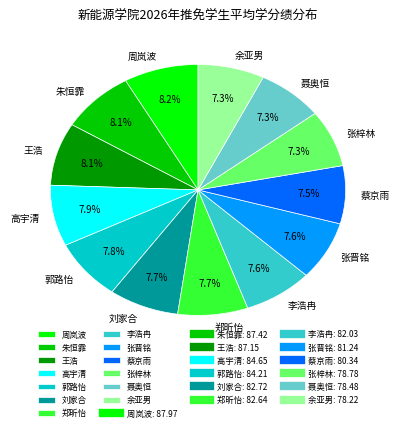

What is the ratio of the value at 王浩 to the value at 张梓林?

1.1